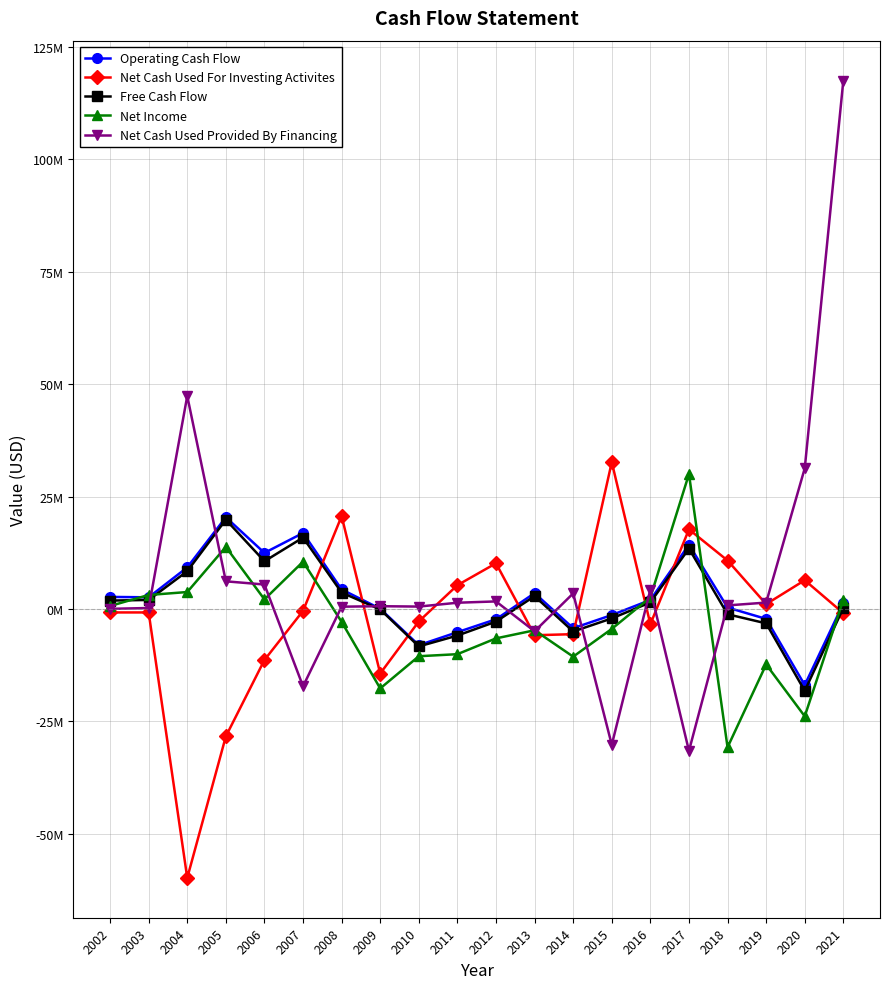

The Net Cash Used Provided By Financing series shows 29387876 at 2004. True or false?

False